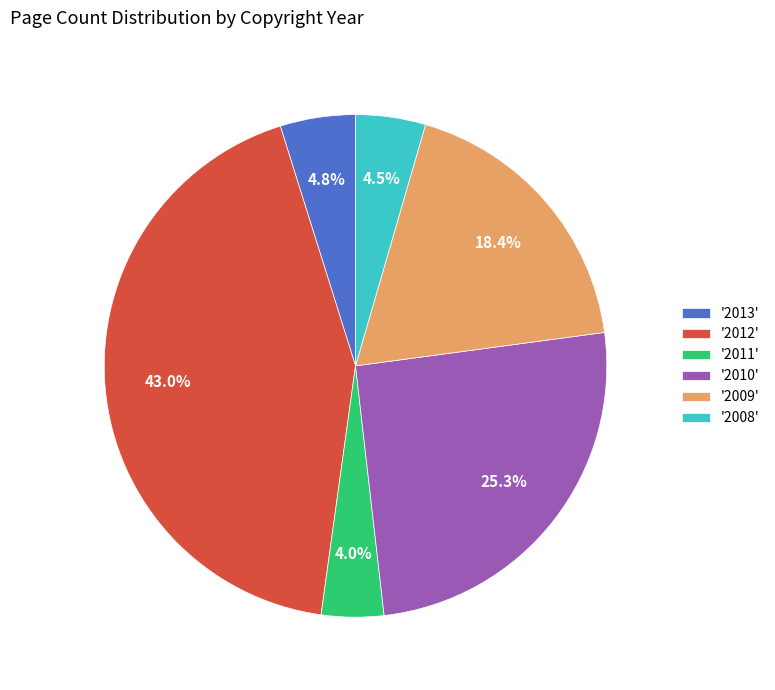

How many slices are in this pie chart?

6